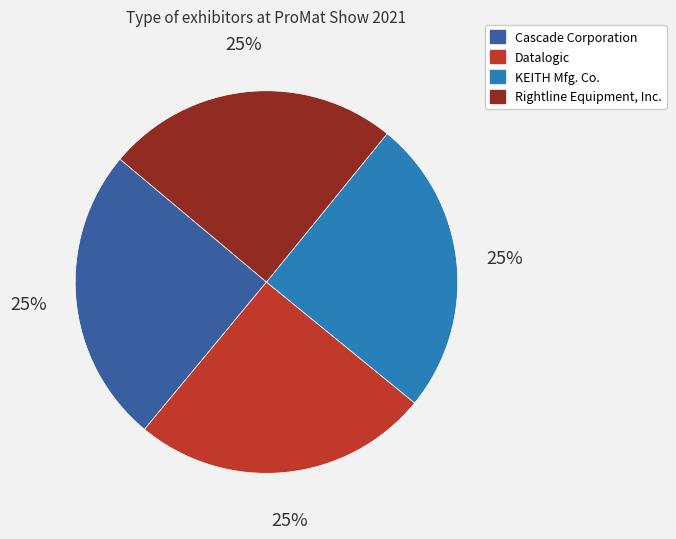

What percentage is the Datalogic slice, to the nearest percent?

25%